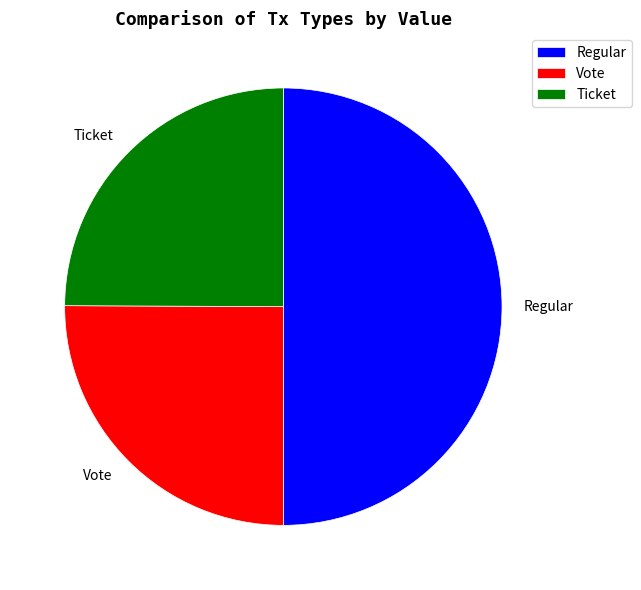

The Vote slice represents 11% of the pie. True or false?

False